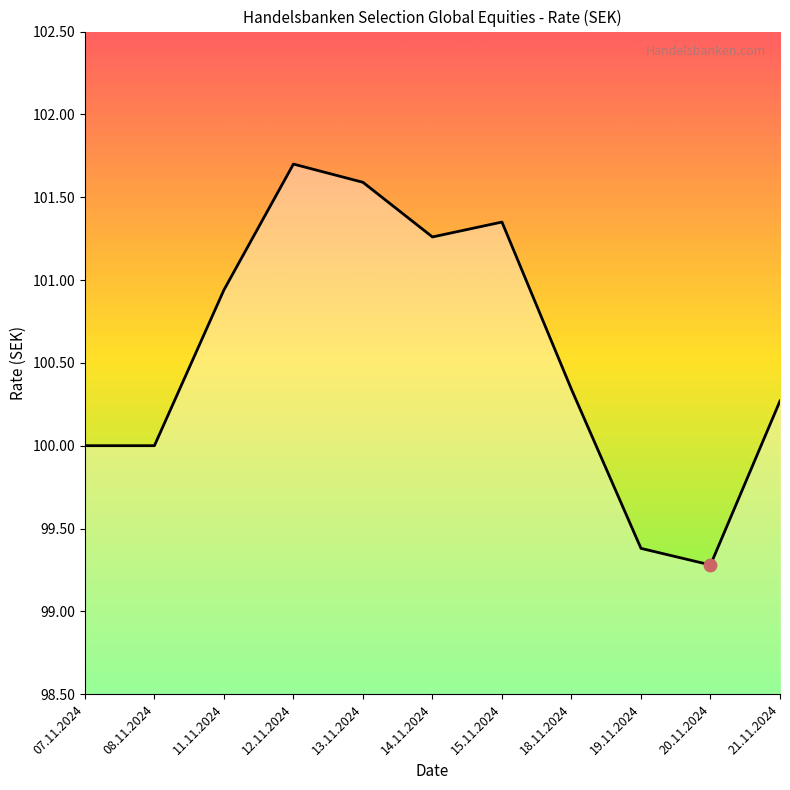

What is the change in value from 14.11.2024 to 21.11.2024?

-1.0